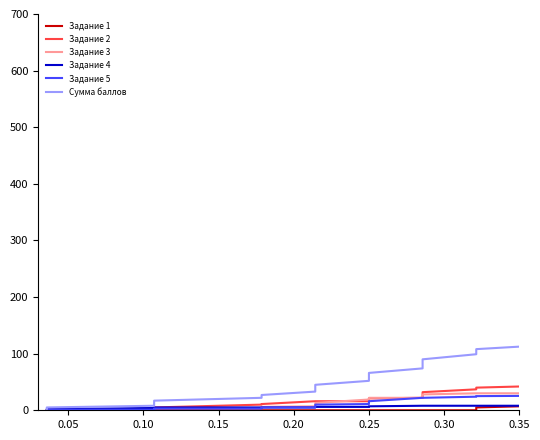

True or false: Задание 1 has a value of 16 at 33.

False